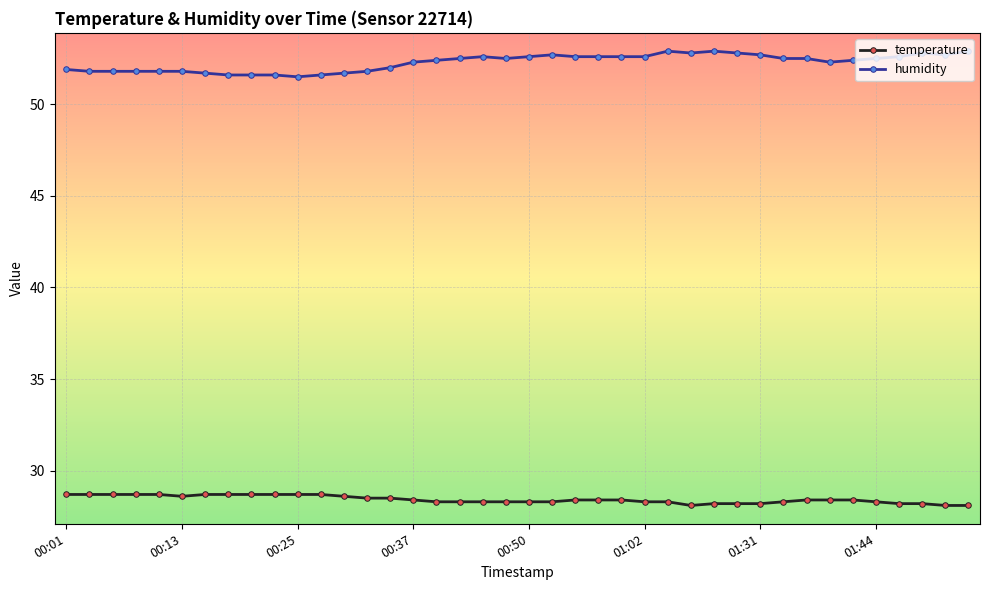

What is the sum of all temperature values?

1137.0